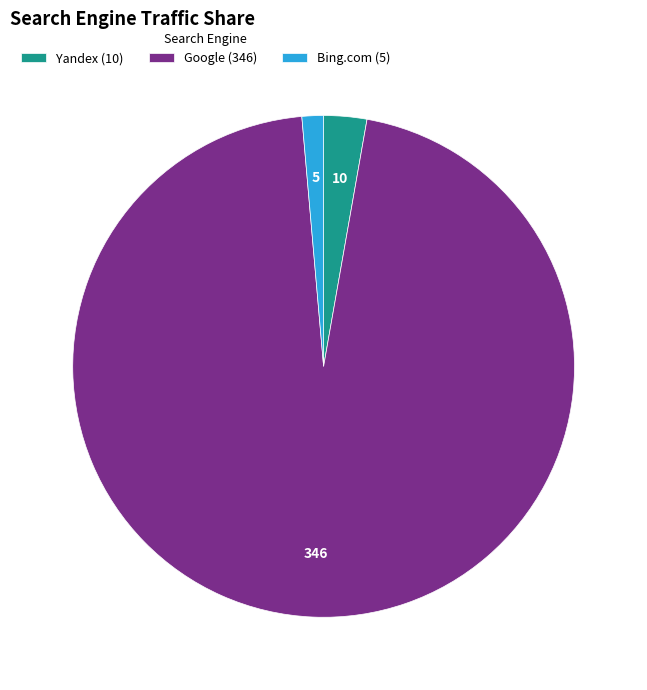

Rank the categories by value from highest to lowest.

Google (346), Yandex (10), Bing.com (5)